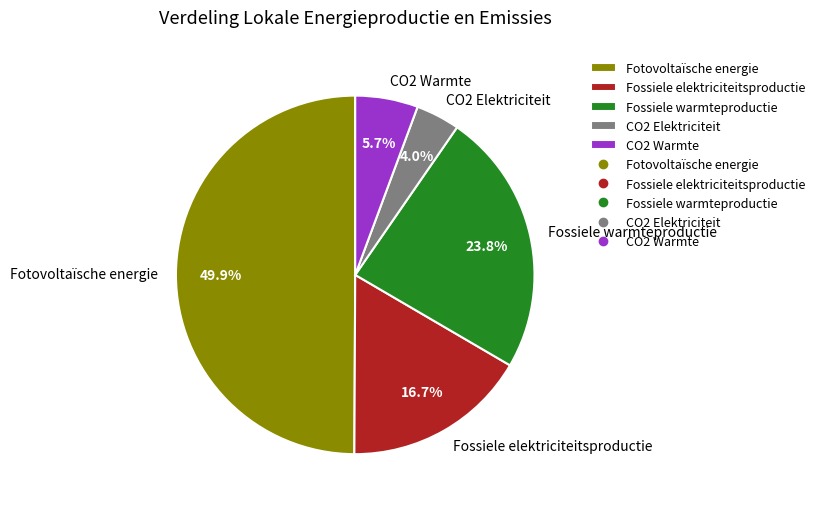

Approximately how many times larger is the value at CO2 Warmte compared to Fossiele warmteproductie?

0.2